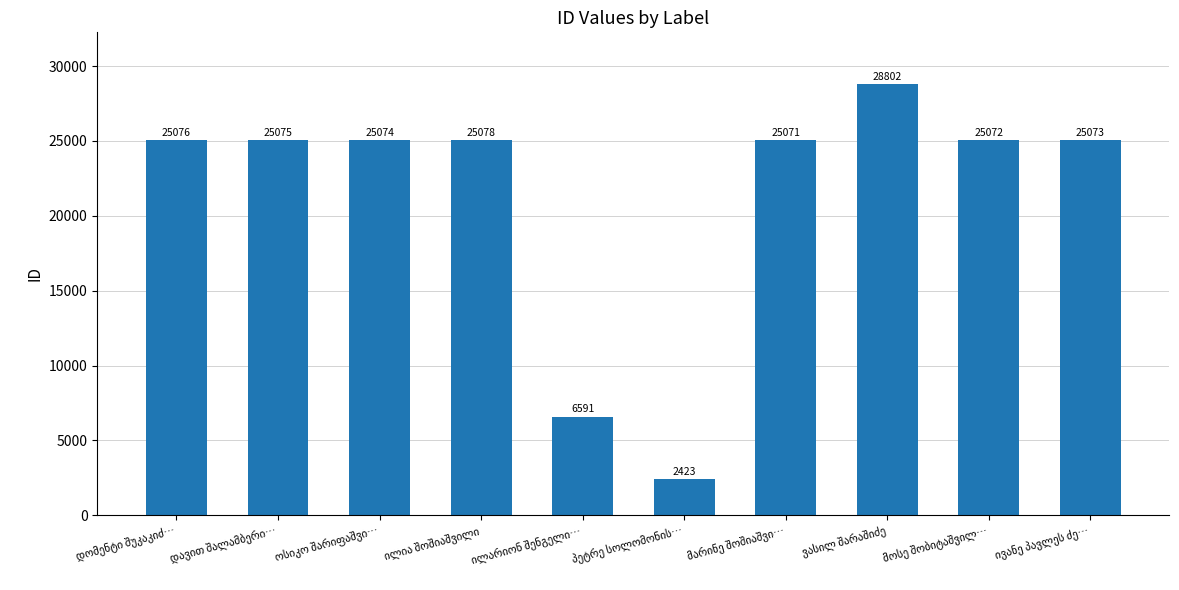

What is the smallest value displayed?

2423